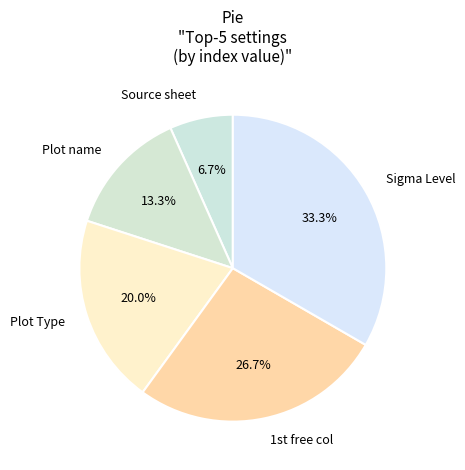

Count the number of slices in the pie.

5